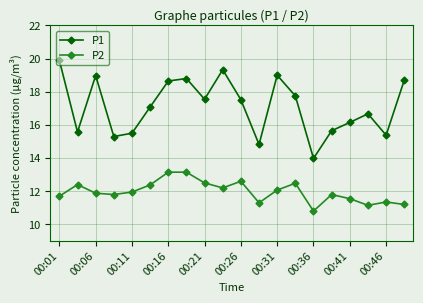

True or false: P2 has more than 2 interior local peaks.

True